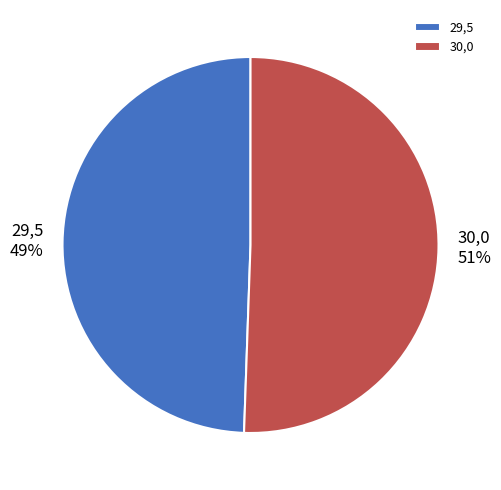

The 30,0 slice represents 40% of the pie. True or false?

False